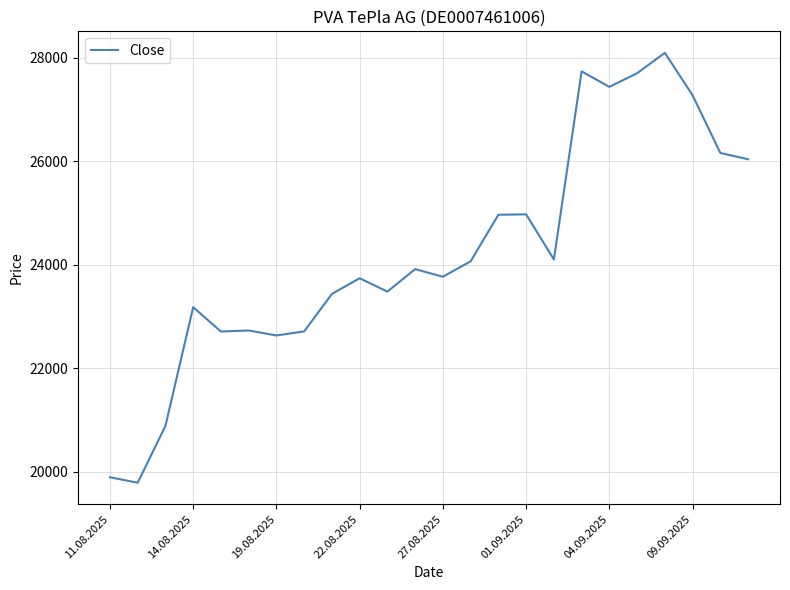

What is the smallest value displayed?

19790